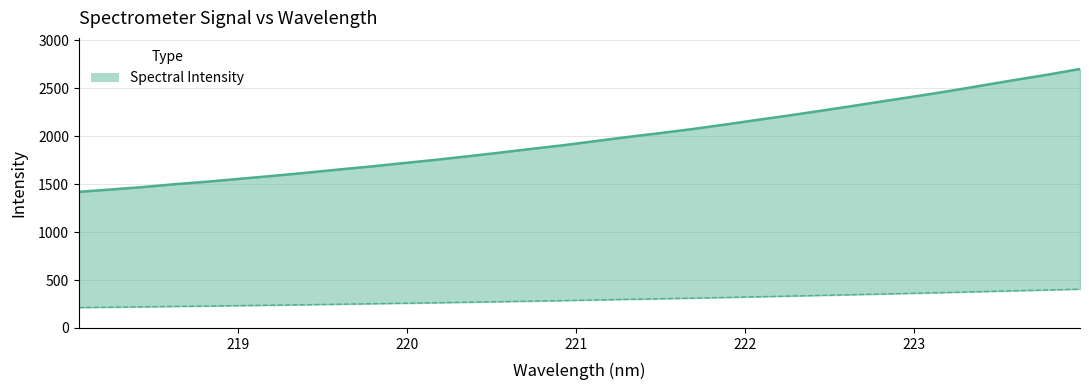

The value at 218.442 is 441.8. True or false?

False